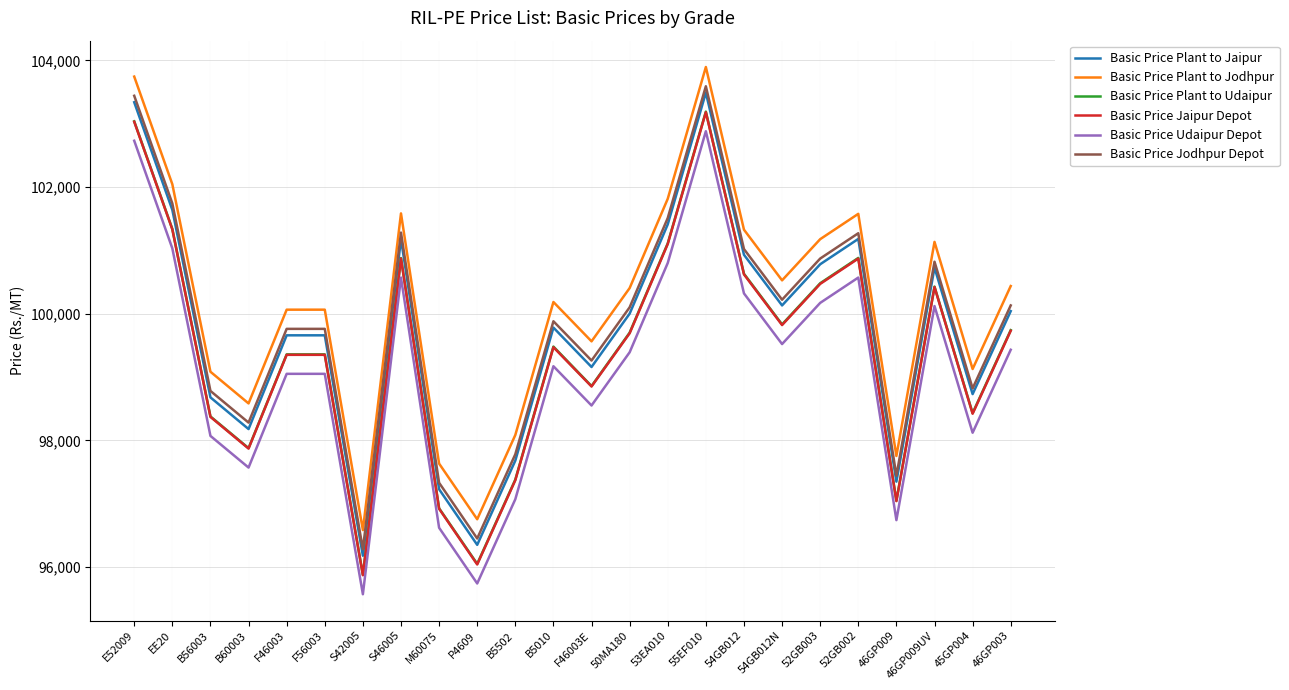

Is the value of Basic Price Plant to Jodhpur at S46005 greater than the value of Basic Price Plant to Udaipur at 54GB012?

Yes